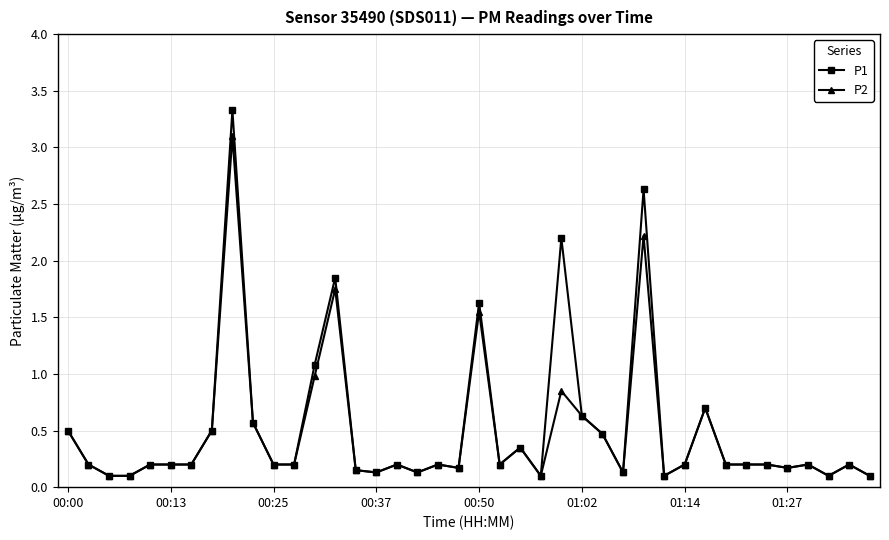

What is the value of the P2 point at the 39th from the left?

0.2